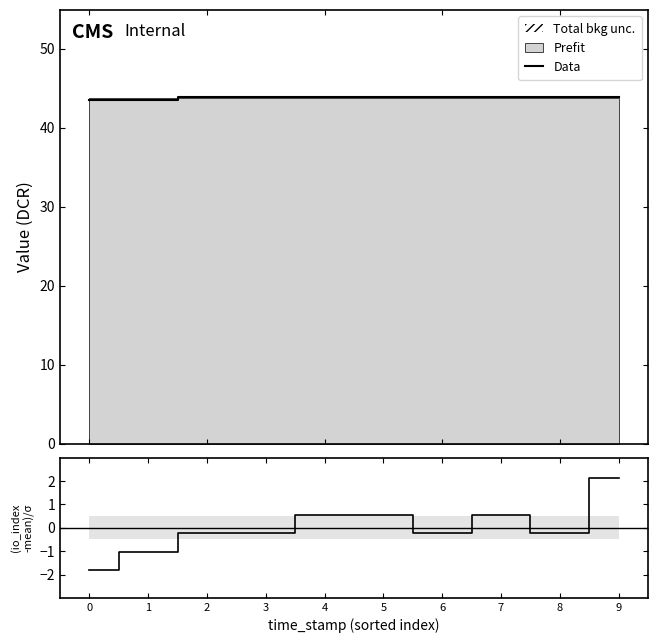

Reading right to left, transcribe all the data shown in this chart.

Data: 9=43.9	8=43.9	7=43.9	6=43.9	5=43.9	4=43.9	3=43.9	2=43.9	1=43.5	0=43.5
(io_index-mean)/σ: 9=2.1	8=-0.2	7=0.6	6=-0.2	5=0.6	4=0.6	3=-0.2	2=-0.2	1=-1.0	0=-1.8